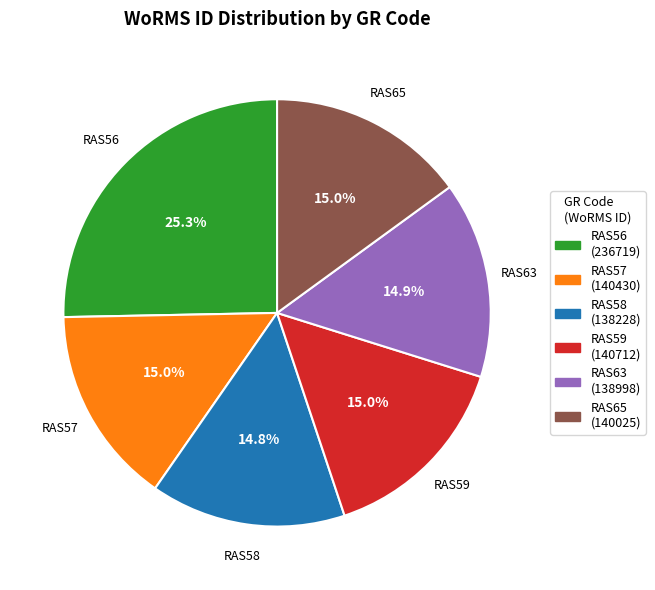

What percentage do RAS59 and RAS63 together represent?

29.9%